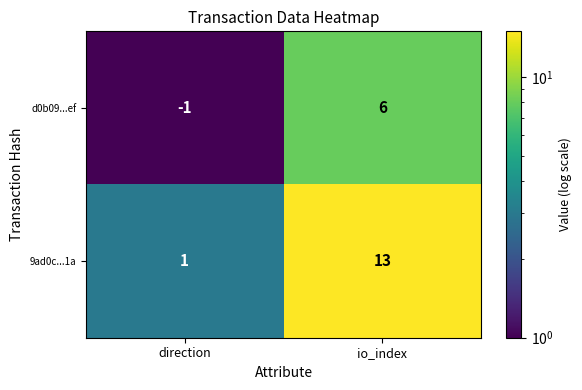

Reading left to right, transcribe all the data shown in this chart.

d0b09...ef: -1	6
9ad0c...1a: 1	13